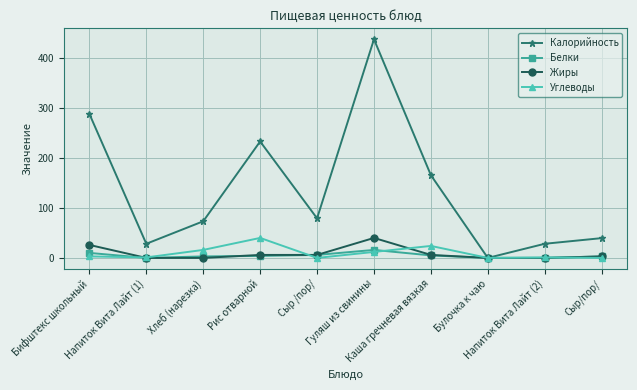

Which series has the largest total across all categories?

Калорийность